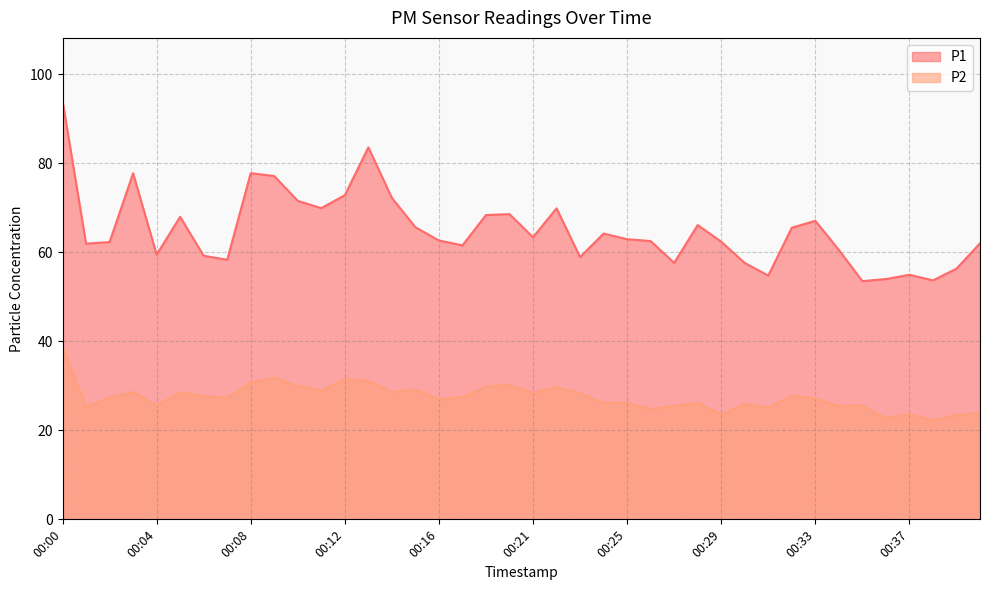

Rank the series by their maximum value, from highest to lowest.

P1, P2